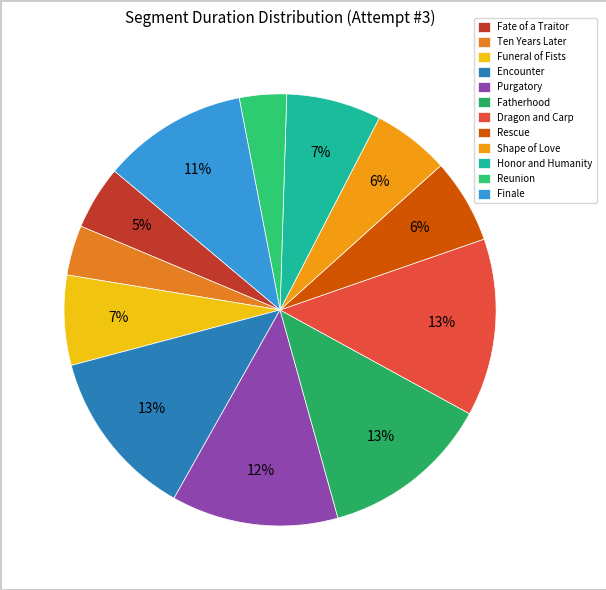

The Shape of Love slice represents 6% of the pie. True or false?

True